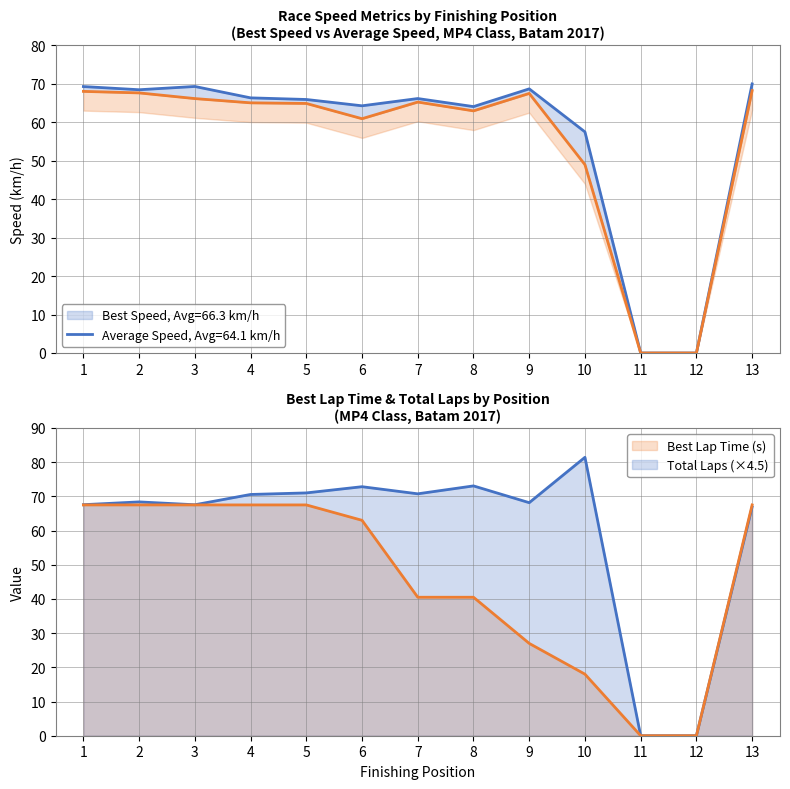

True or false: Best Speed has a value of 0.0 at 12.

True